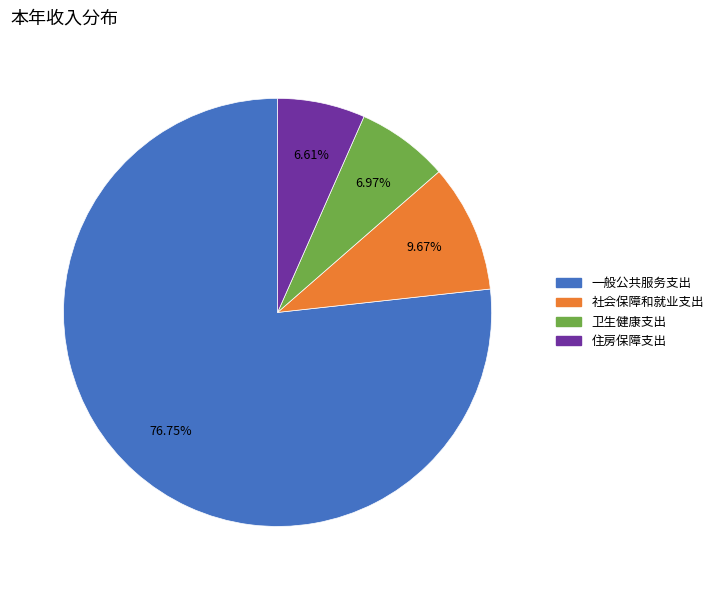

To the nearest percent, what is the difference between the largest and smallest slice percentages?

70%